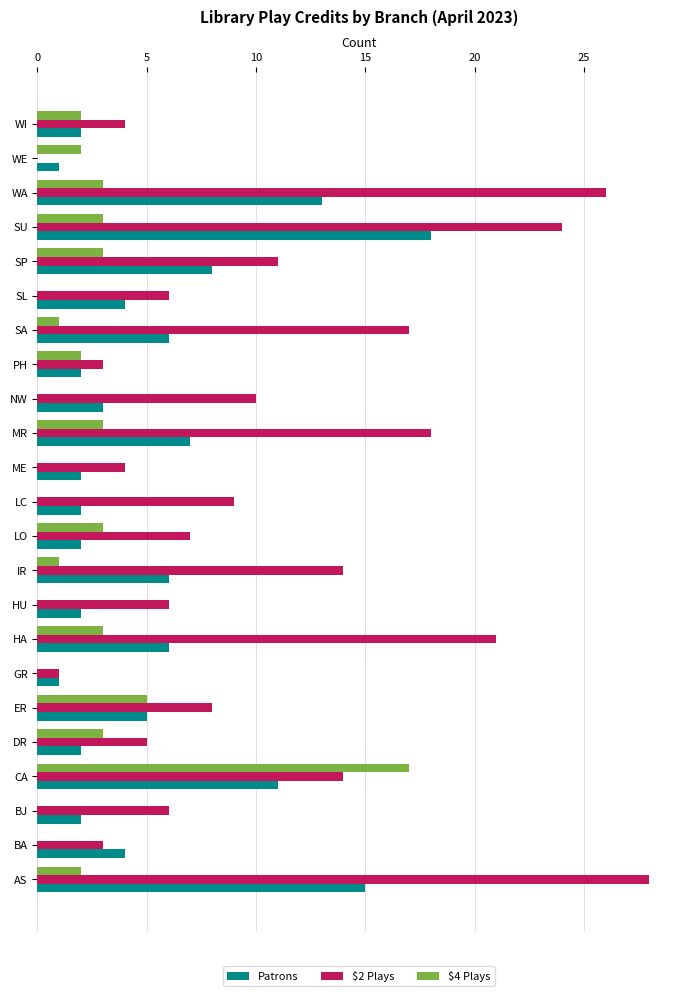

What is the sum of the Patrons values at HA and CA?

17